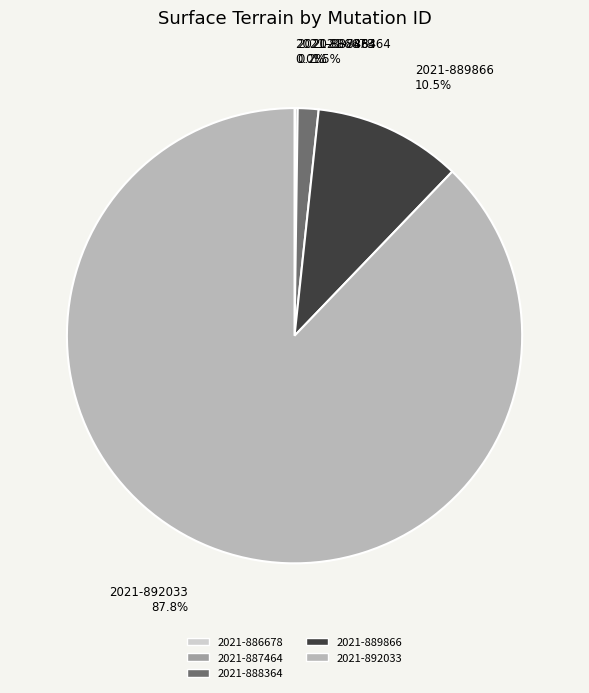

Does 2021-892033 account for over 50% of the chart?

Yes